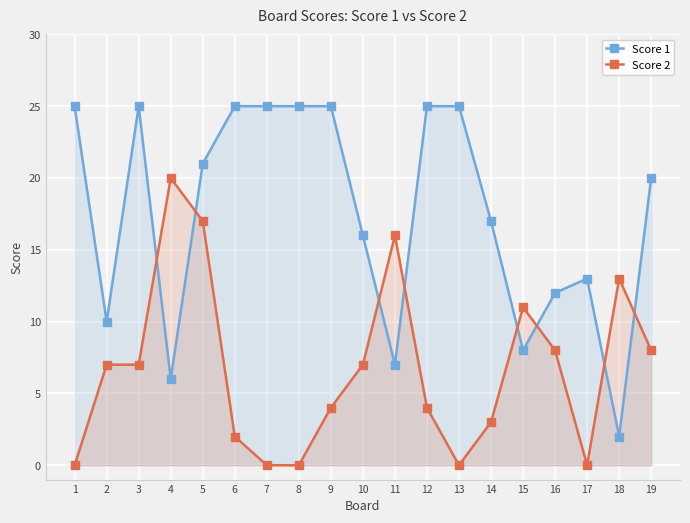

What is the average value of the Score 1 series?

17